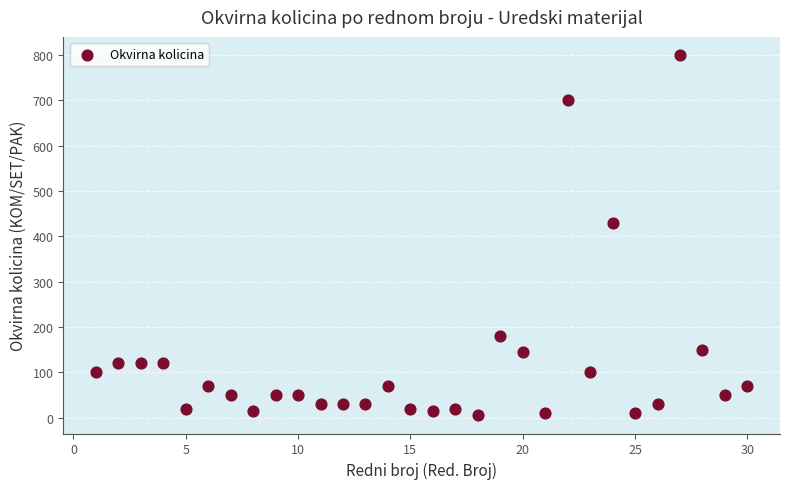

What Y value in the scatter plot is closest to 402?

430